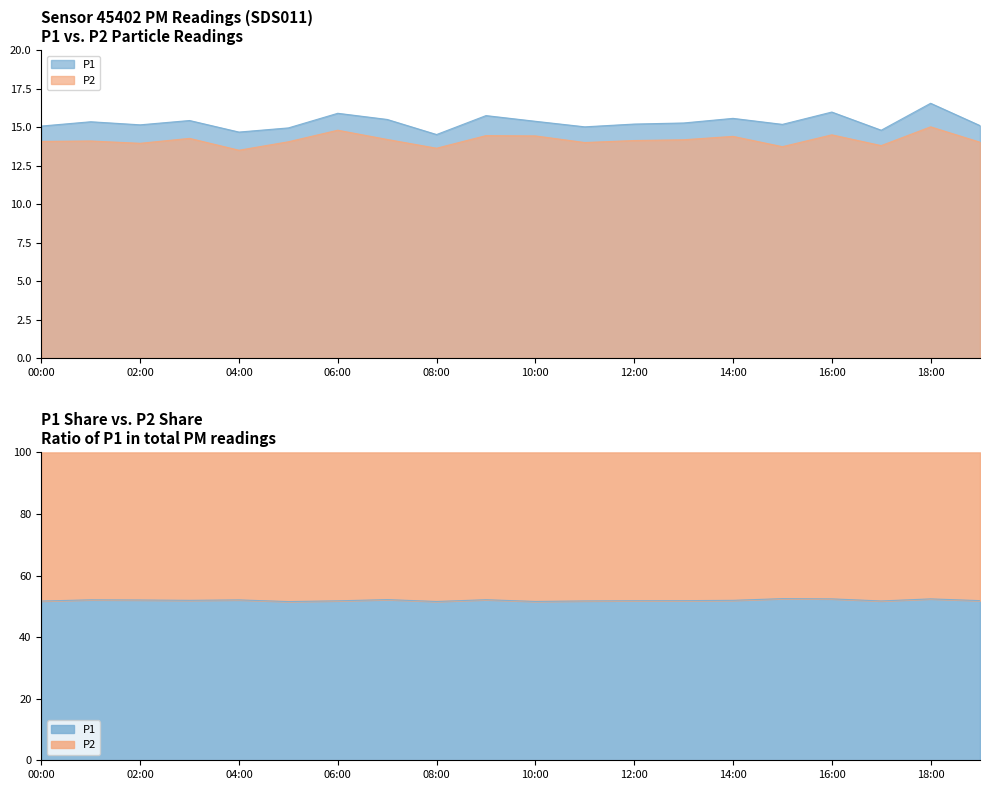

Which series has the largest total across all categories?

P1